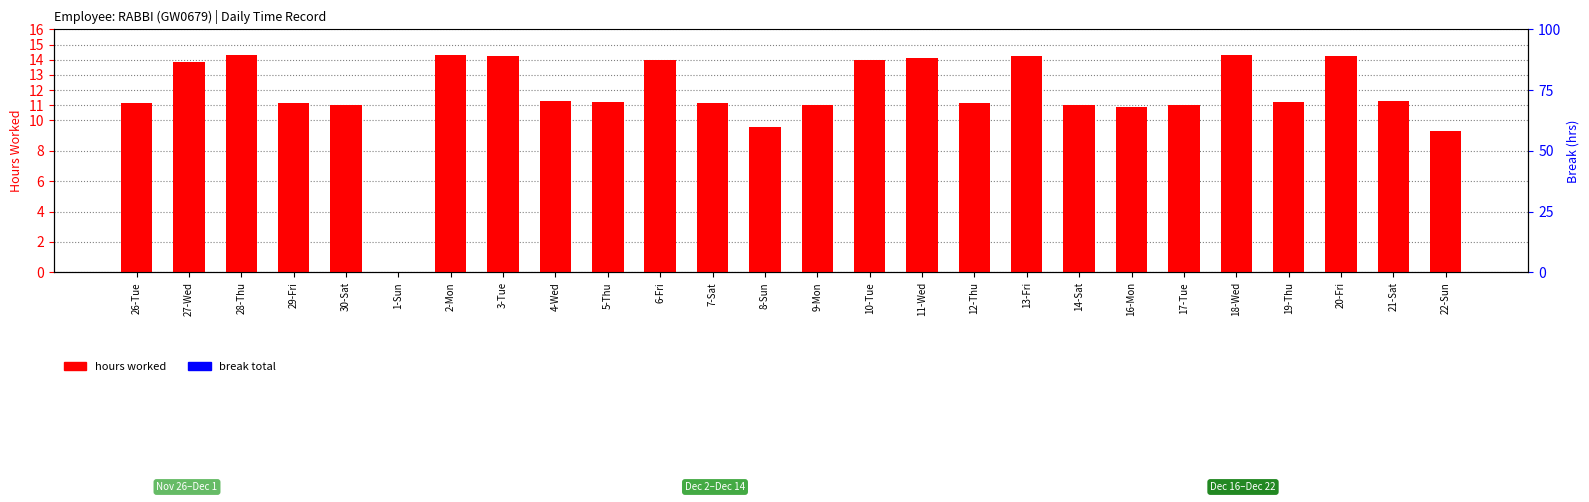

Which category has the lowest value in the break total series?

26-Tue